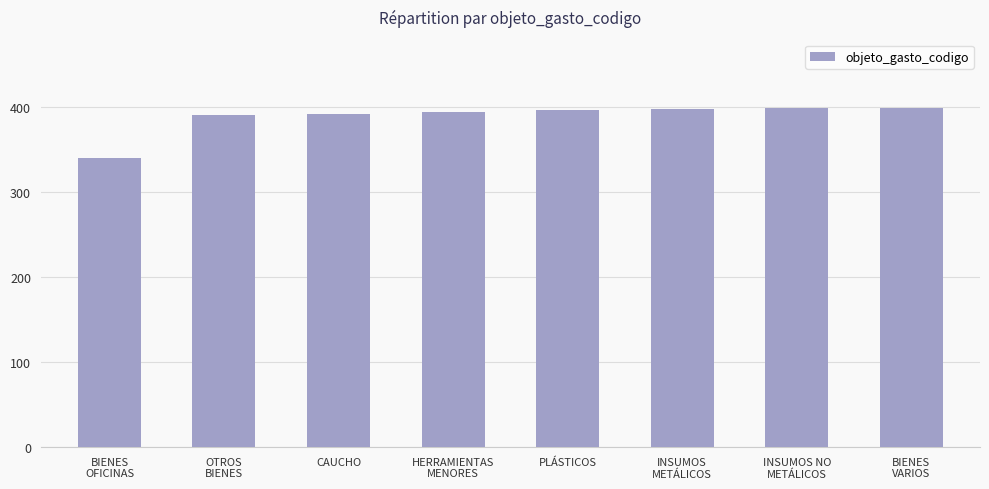

Are the bars horizontal?

No